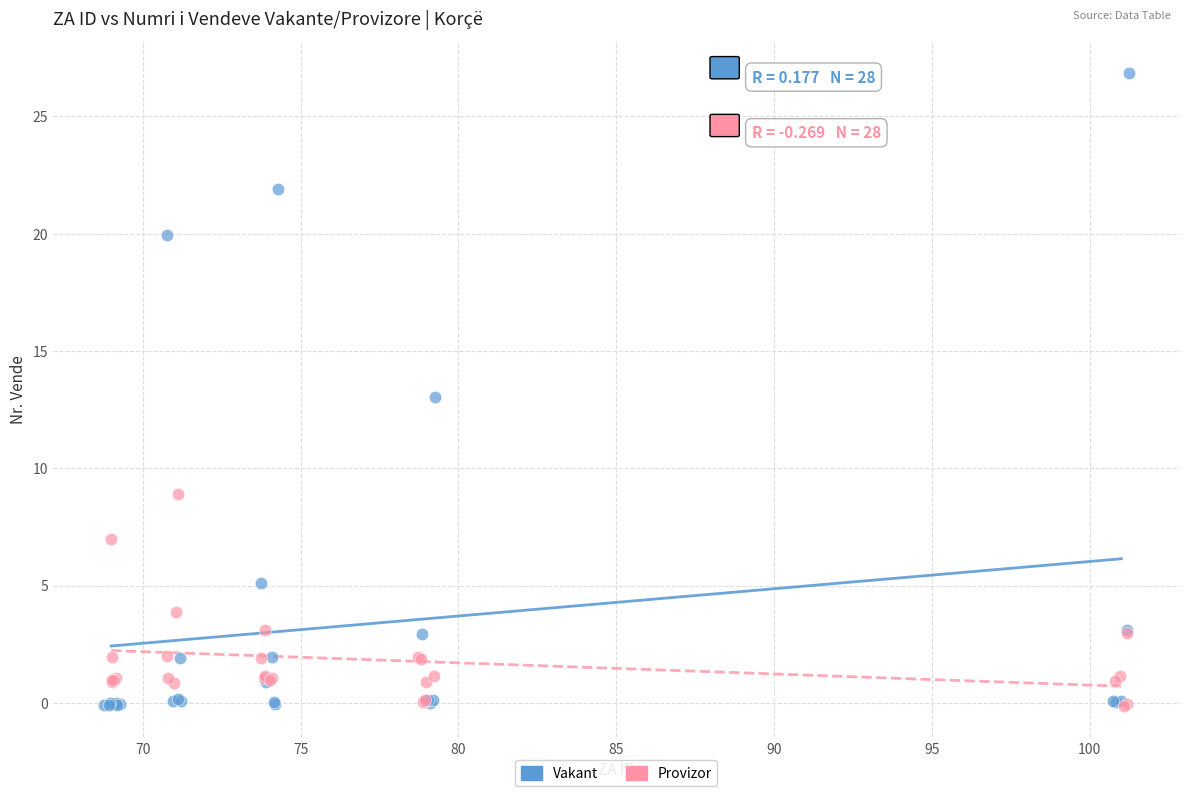

Which series has the widest spread of Y values?

Vakant